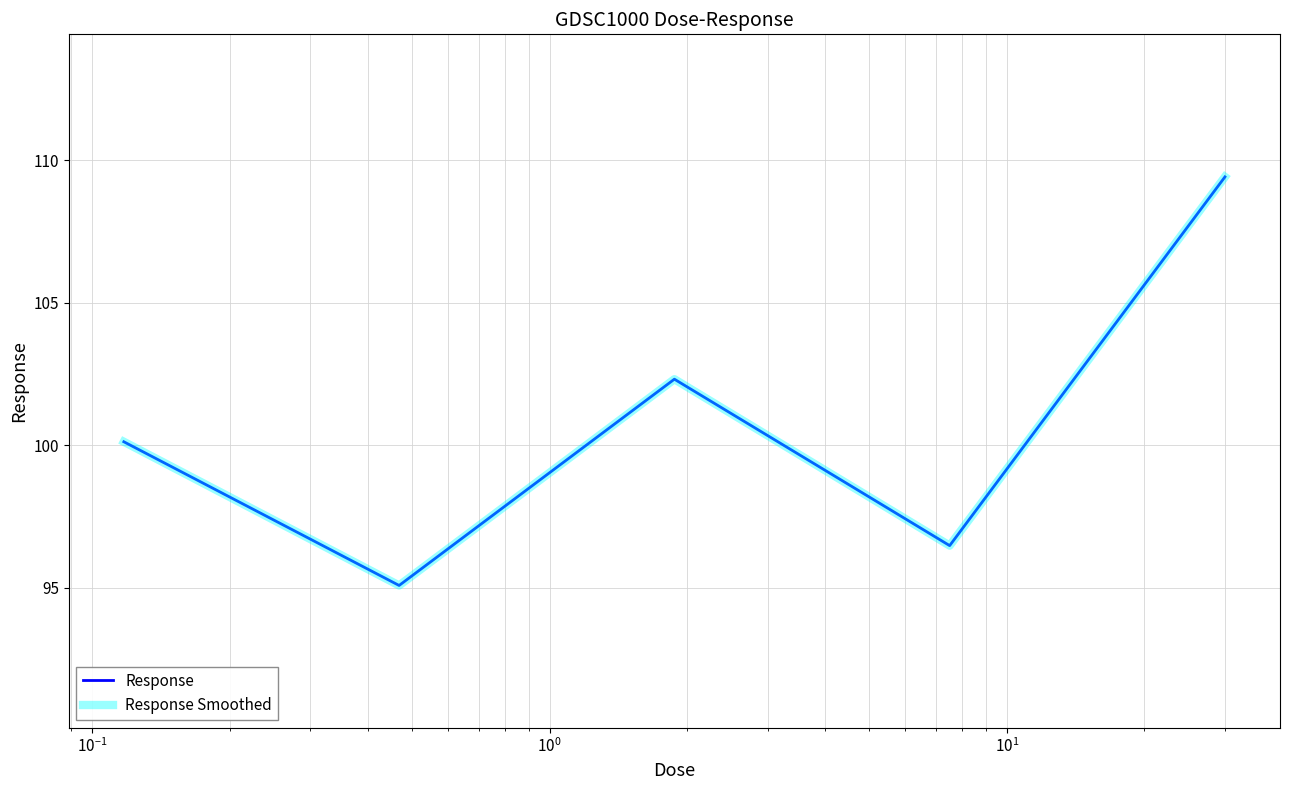

What is the minimum value shown in the chart?

95.1